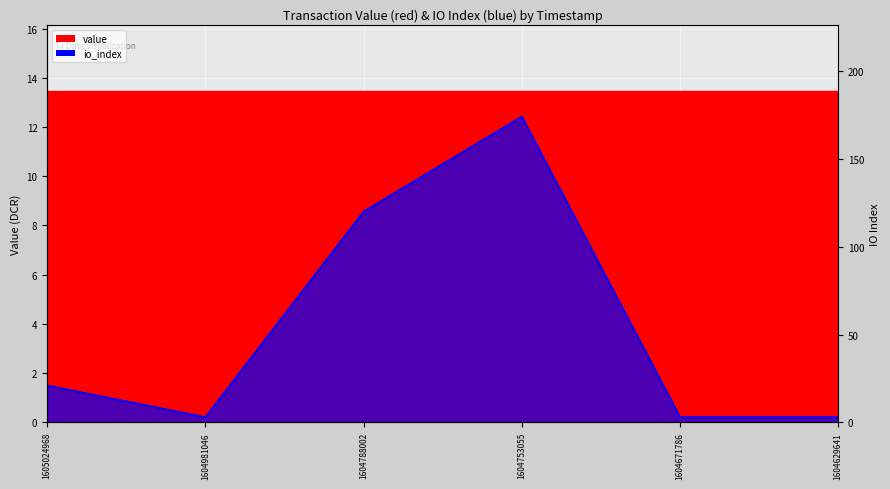

Read the value at 1604629641.

3